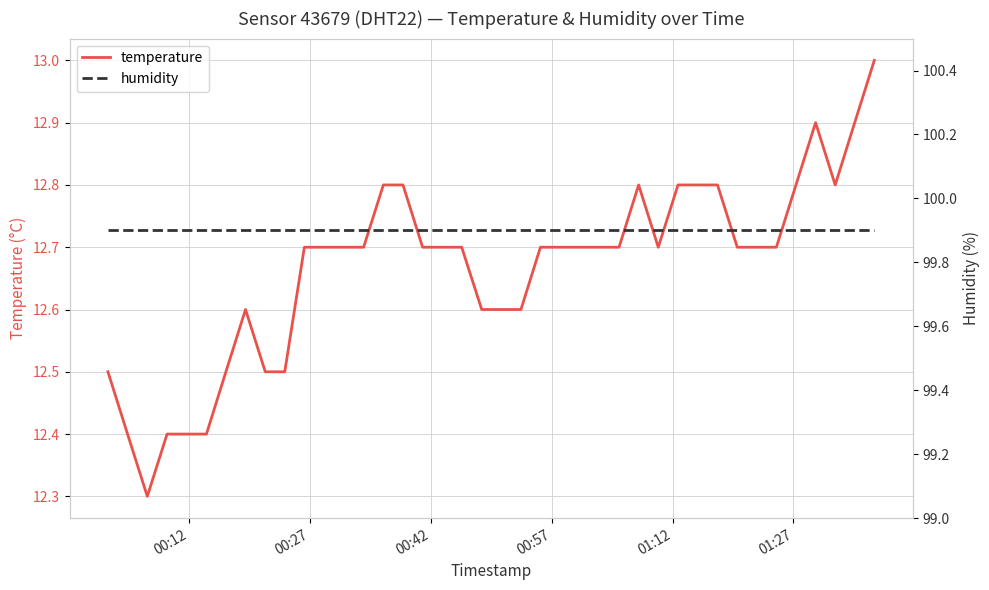

True or false: temperature and humidity cross at least once.

False